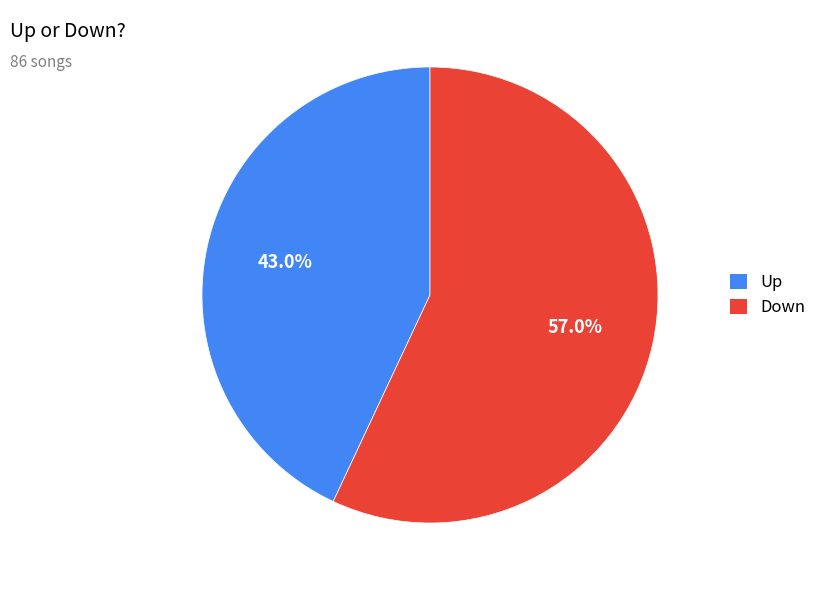

What portion of the pie excludes Up?

57.0%